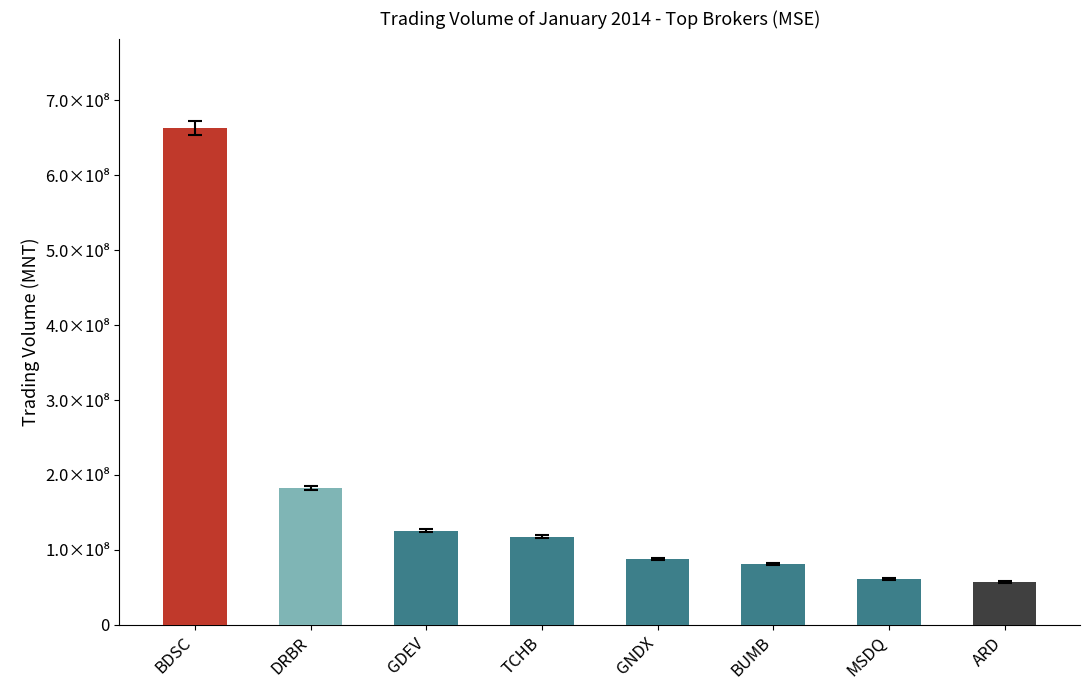

What is the average value of the General trading series?

174583045.9